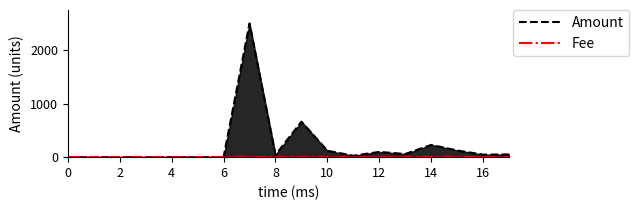

Which series has the largest total across all categories?

Amount